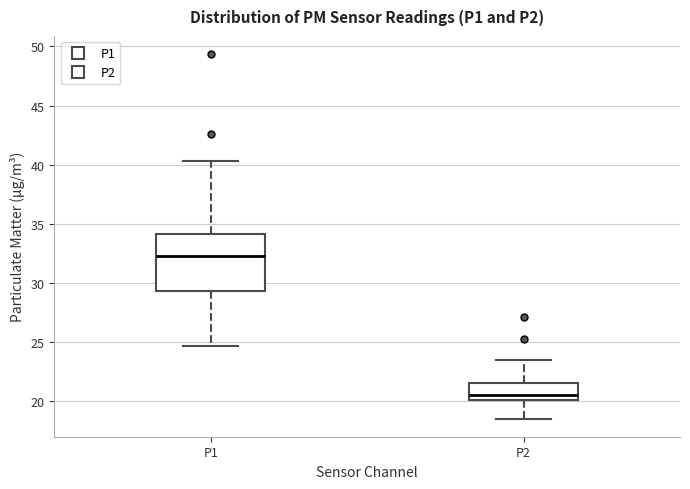

Where does the upper whisker of the box for P2 end on the y-axis? The values are not printed on the chart, so give them approximately, as read against the axis.

23.5